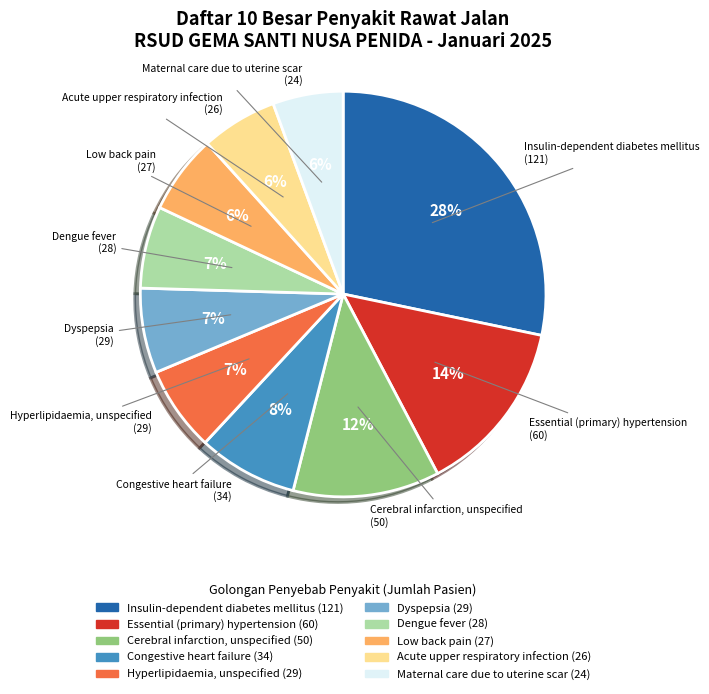

Do Essential (primary) hypertension and Hyperlipidaemia, unspecified together represent more than half of the pie?

No